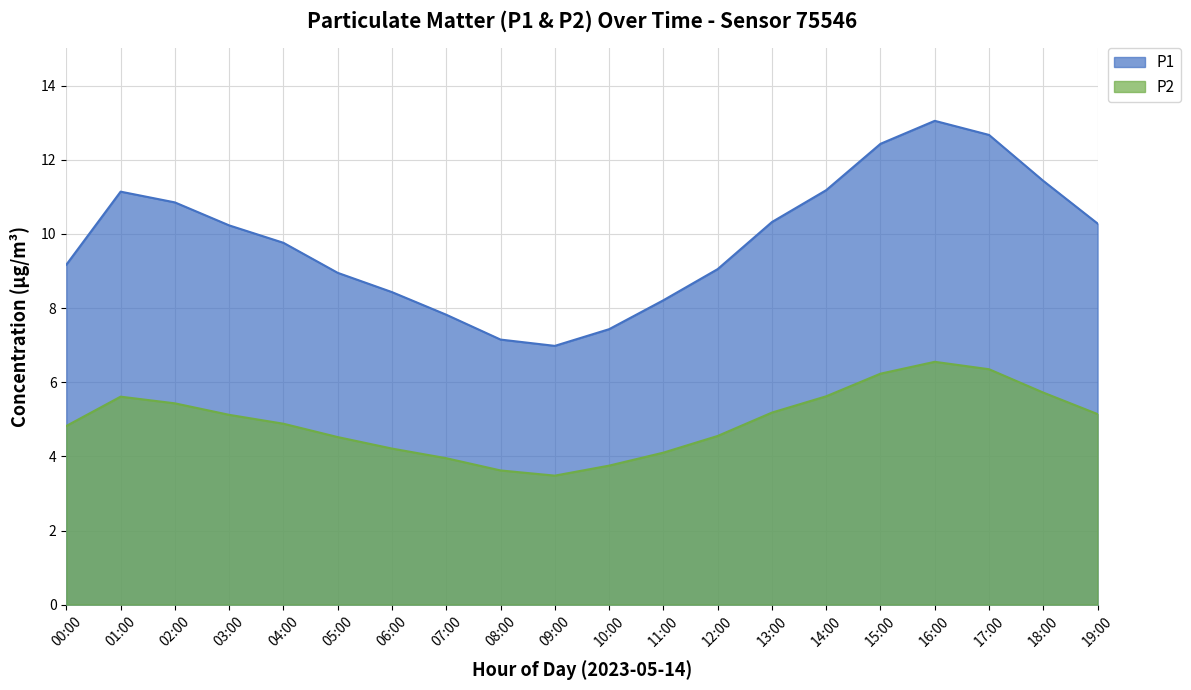

Where is the first local maximum for P2?

01:00